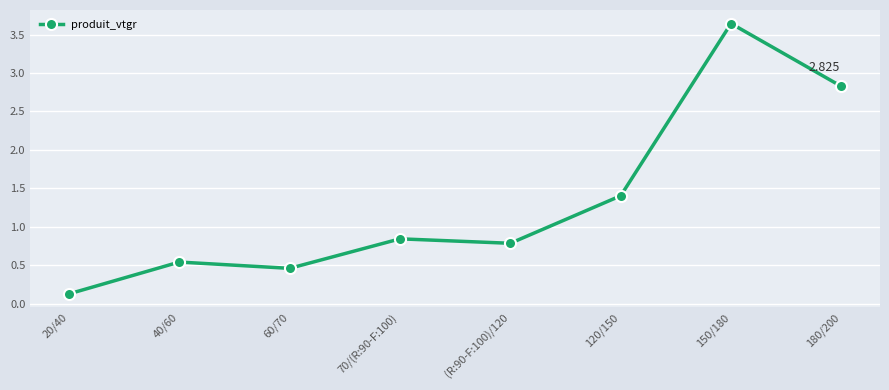

What is the minimum value shown in the chart?

0.1